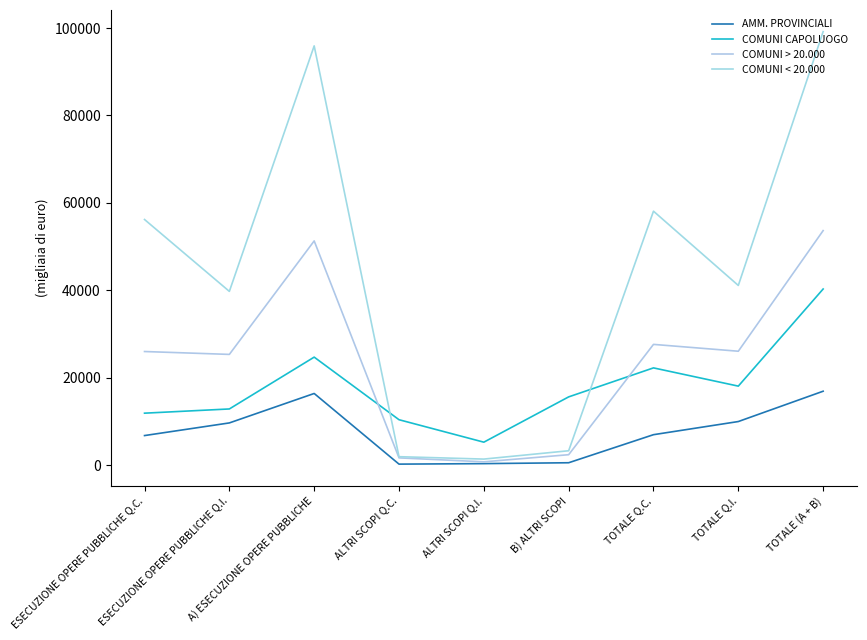

Reading left to right, what are all the values shown in this chart?

AMM. PROVINCIALI: ESECUZIONE OPERE PUBBLICHE Q.C.=6739	ESECUZIONE OPERE PUBBLICHE Q.I.=9633	A) ESECUZIONE OPERE PUBBLICHE=16372	ALTRI SCOPI Q.C.=202	ALTRI SCOPI Q.I.=316	B) ALTRI SCOPI=518	TOTALE Q.C.=6941	TOTALE Q.I.=9949	TOTALE (A + B)=16890
COMUNI CAPOLUOGO: ESECUZIONE OPERE PUBBLICHE Q.C.=11863	ESECUZIONE OPERE PUBBLICHE Q.I.=12829	A) ESECUZIONE OPERE PUBBLICHE=24692	ALTRI SCOPI Q.C.=10366	ALTRI SCOPI Q.I.=5226	B) ALTRI SCOPI=15592	TOTALE Q.C.=22229	TOTALE Q.I.=18055	TOTALE (A + B)=40284
COMUNI > 20.000: ESECUZIONE OPERE PUBBLICHE Q.C.=25975	ESECUZIONE OPERE PUBBLICHE Q.I.=25315	A) ESECUZIONE OPERE PUBBLICHE=51290	ALTRI SCOPI Q.C.=1632	ALTRI SCOPI Q.I.=727	B) ALTRI SCOPI=2359	TOTALE Q.C.=27607	TOTALE Q.I.=26042	TOTALE (A + B)=53649
COMUNI < 20.000: ESECUZIONE OPERE PUBBLICHE Q.C.=56191	ESECUZIONE OPERE PUBBLICHE Q.I.=39740	A) ESECUZIONE OPERE PUBBLICHE=95931	ALTRI SCOPI Q.C.=1905	ALTRI SCOPI Q.I.=1357	B) ALTRI SCOPI=3262	TOTALE Q.C.=58096	TOTALE Q.I.=41097	TOTALE (A + B)=99193